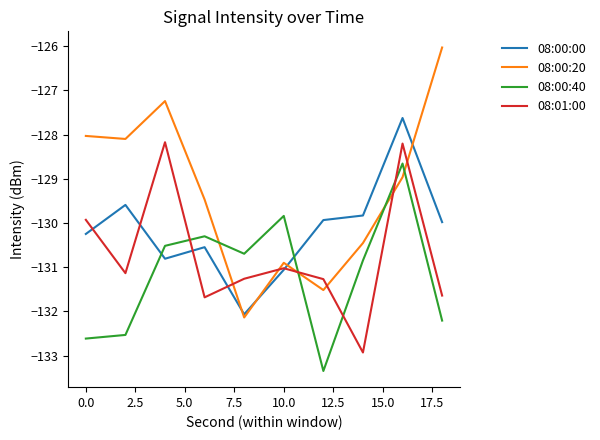

Rank the series by their maximum value, from lowest to highest.

08:00:40, 08:01:00, 08:00:00, 08:00:20